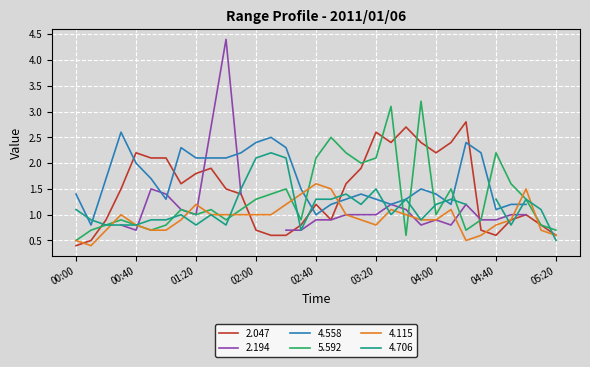

Does the chart display data point markers on the line(s)?

No